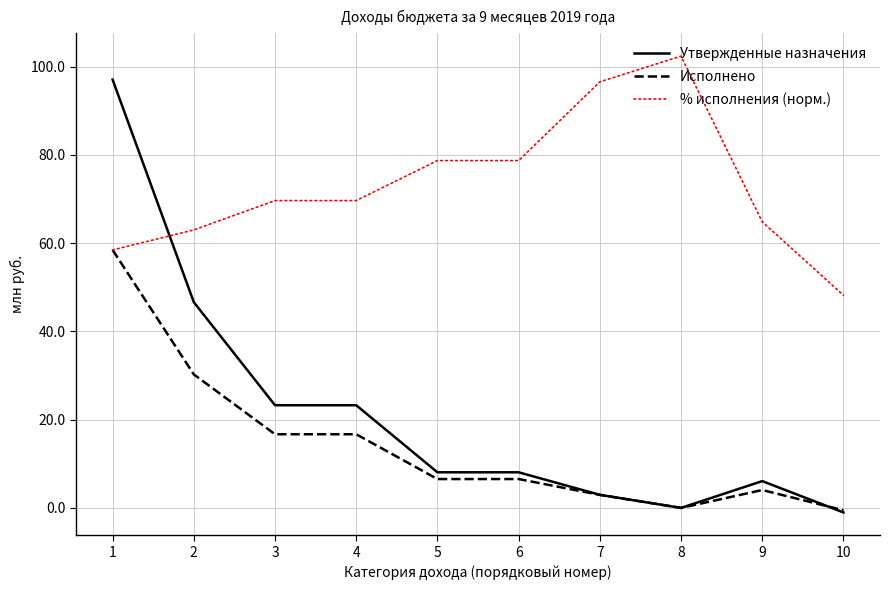

How many distinct data groups are displayed?

3